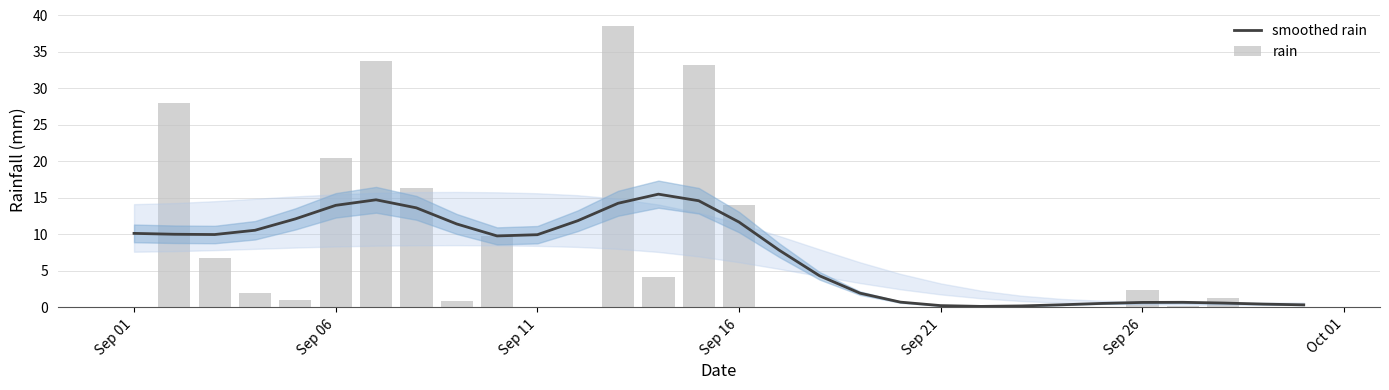

At which label does smoothed rain first exceed 9?

Sep 01